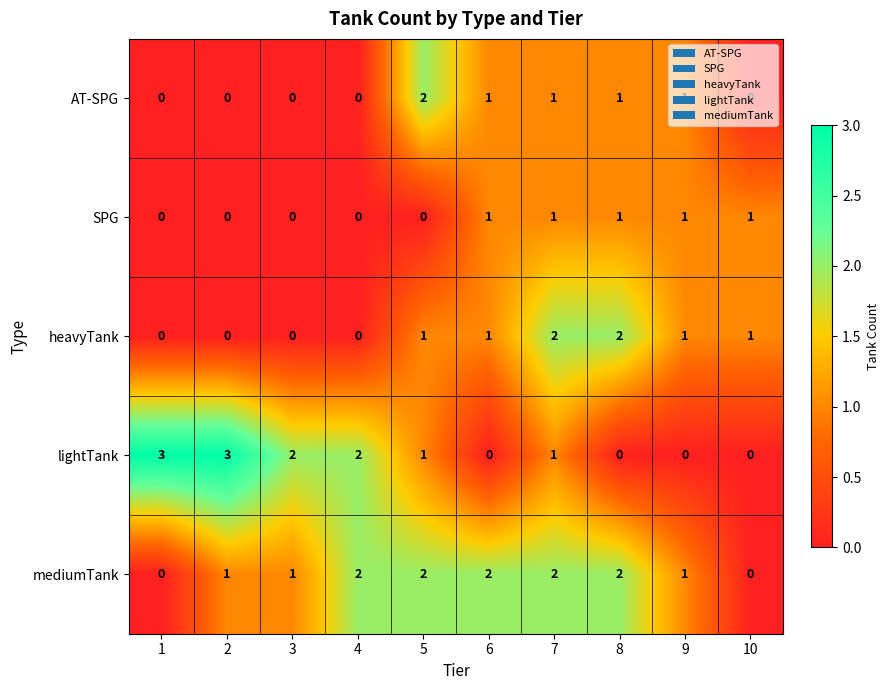

What is the sum of all mediumTank values?

13